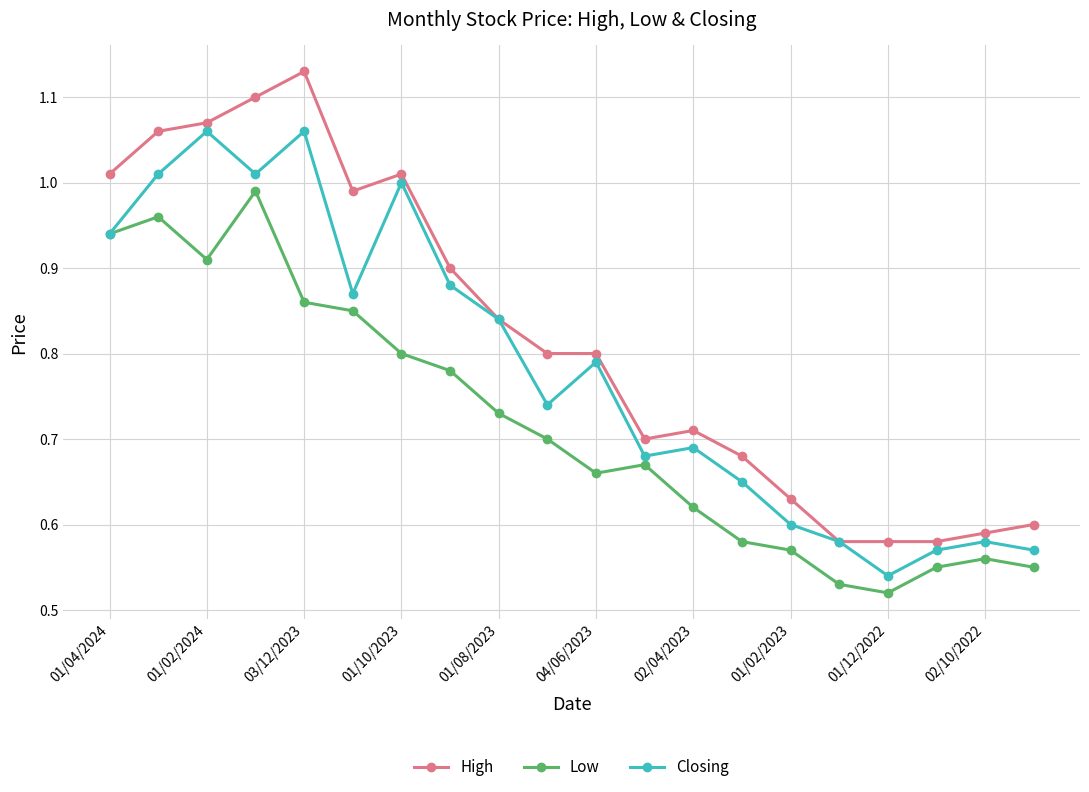

List the series in order of their peak value, lowest first.

Low, Closing, High